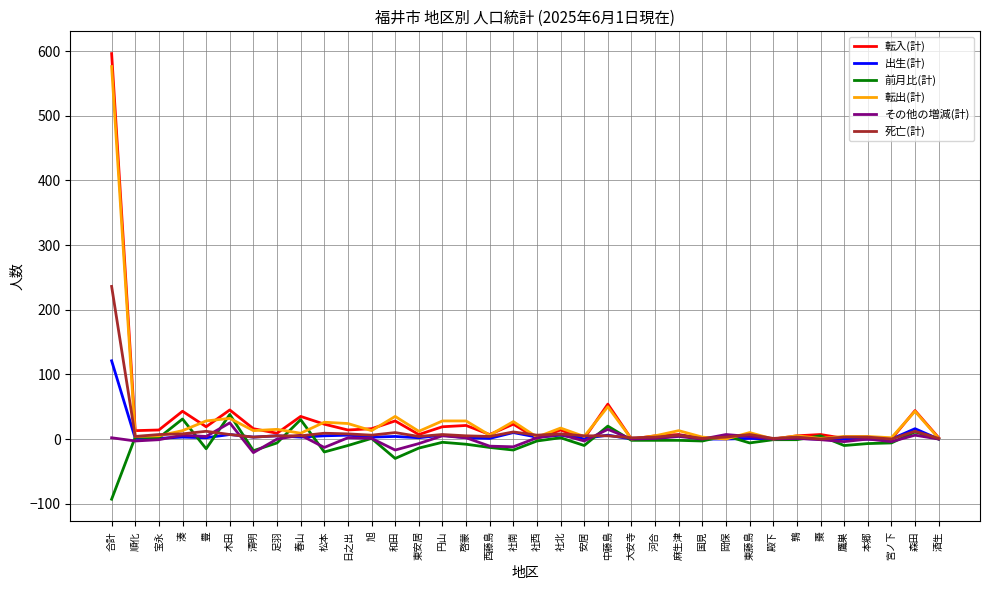

At which category does the chart reach its minimum across all series?

合計